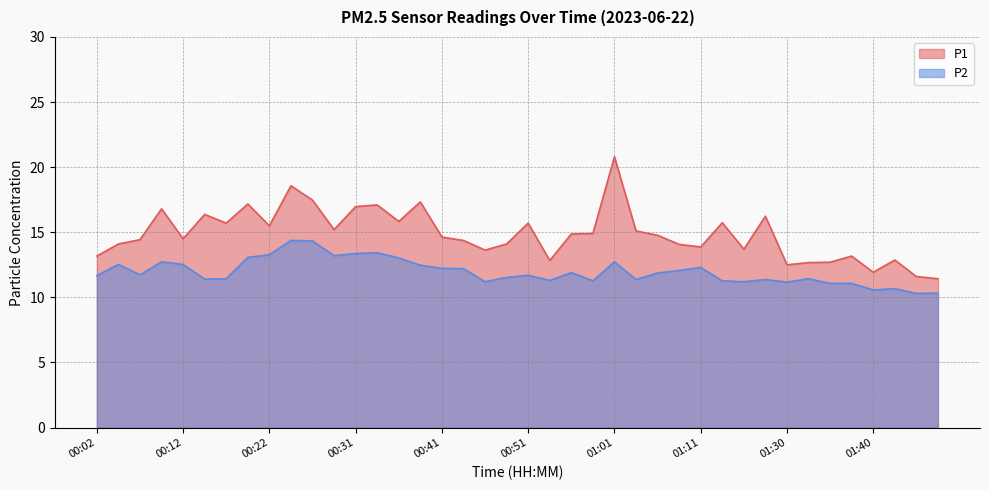

In P1, how many points are lower than both neighbors (excluding endpoints)?

11